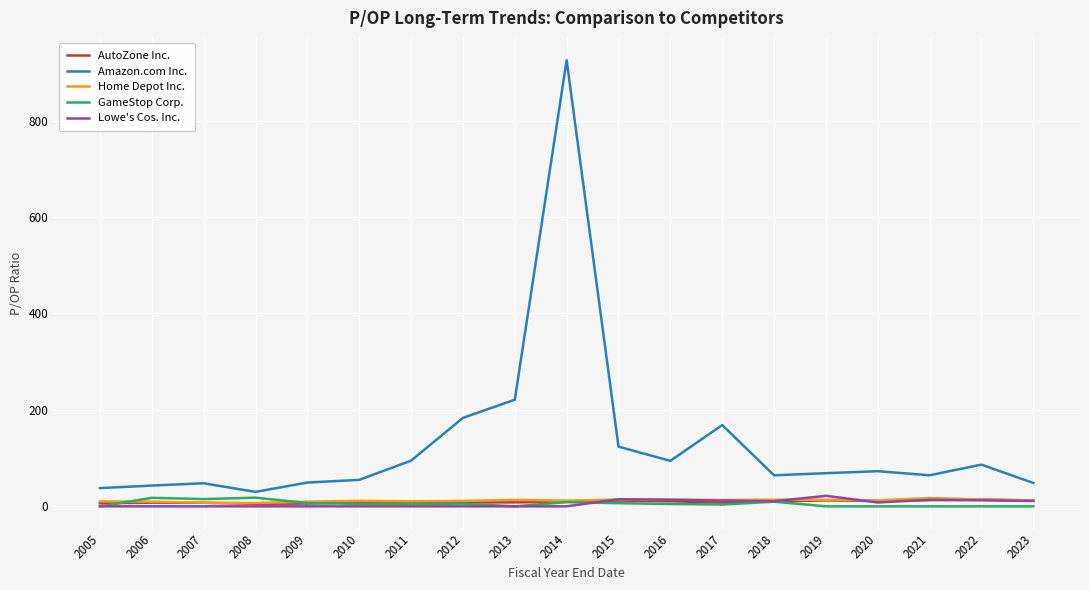

Which label corresponds to the largest value in the chart?

2014